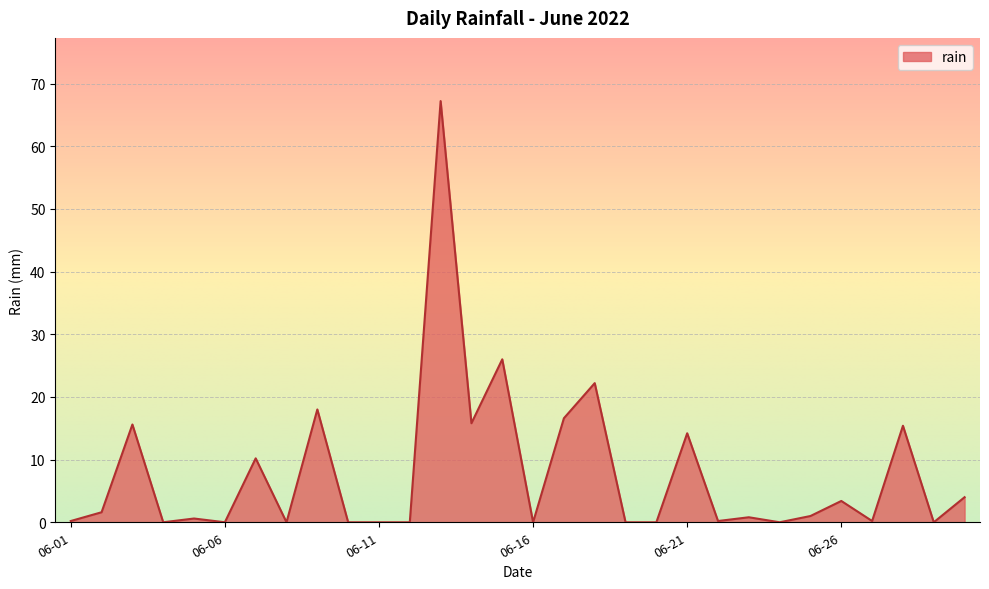

What is the difference between the maximum and minimum values?

67.2